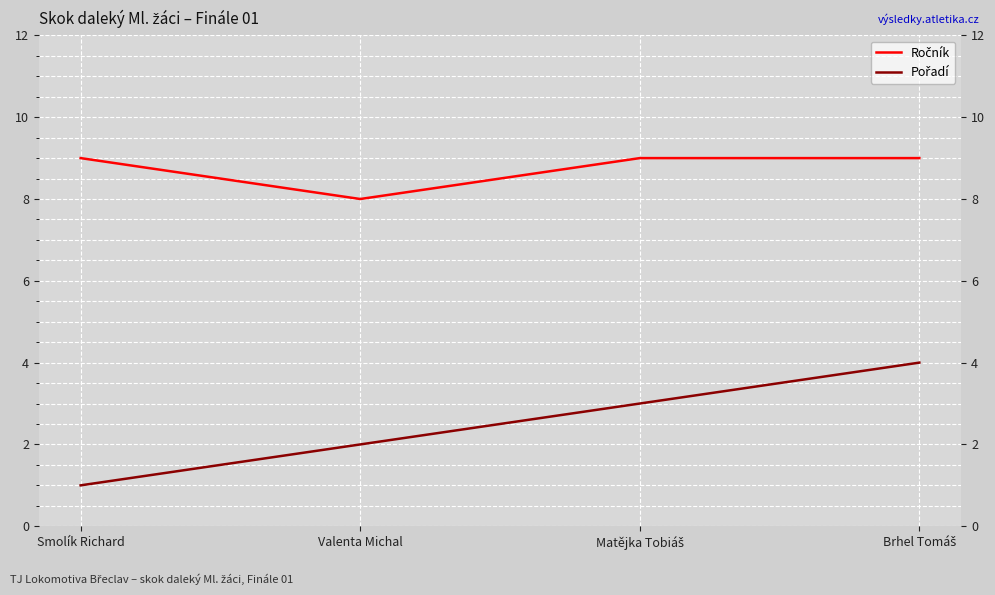

What is the spread (max minus min) of values at Matějka Tobiáš?

6